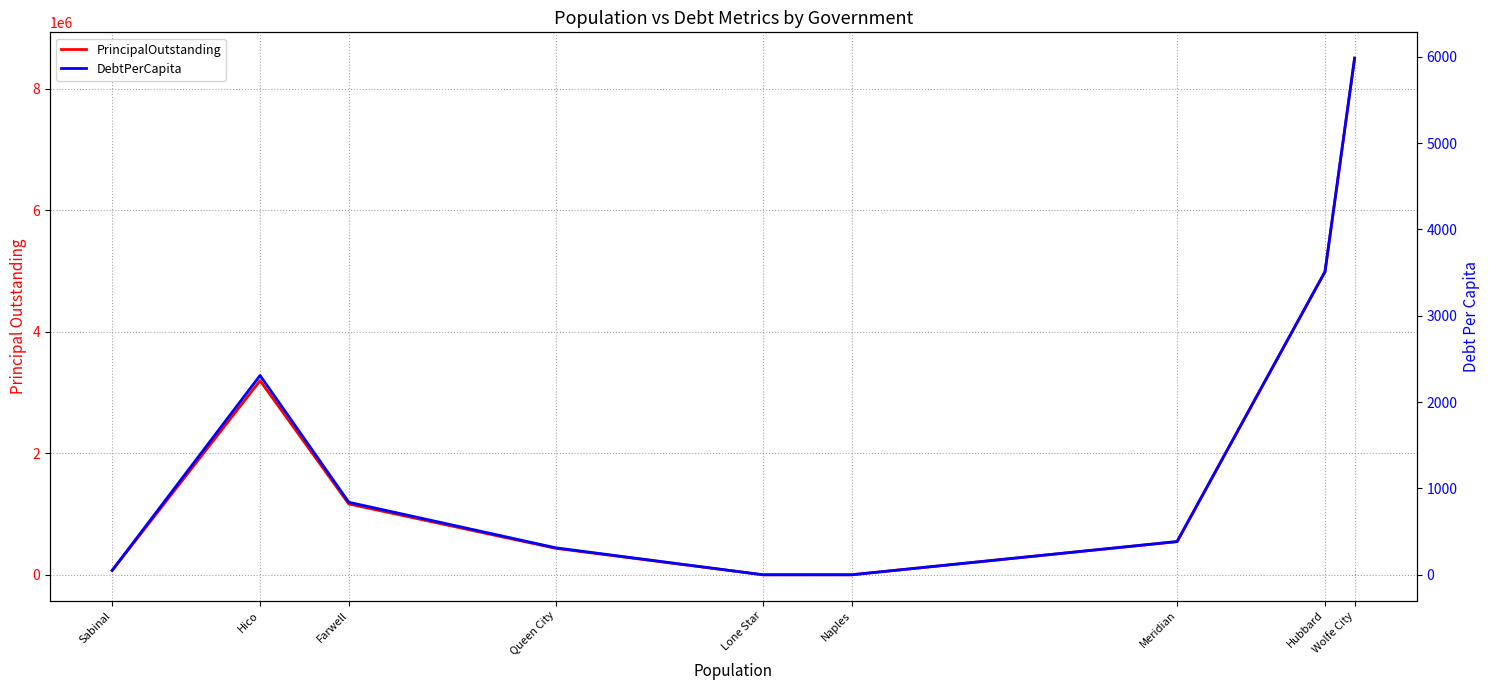

Which category has the highest value across all series?

Wolfe City